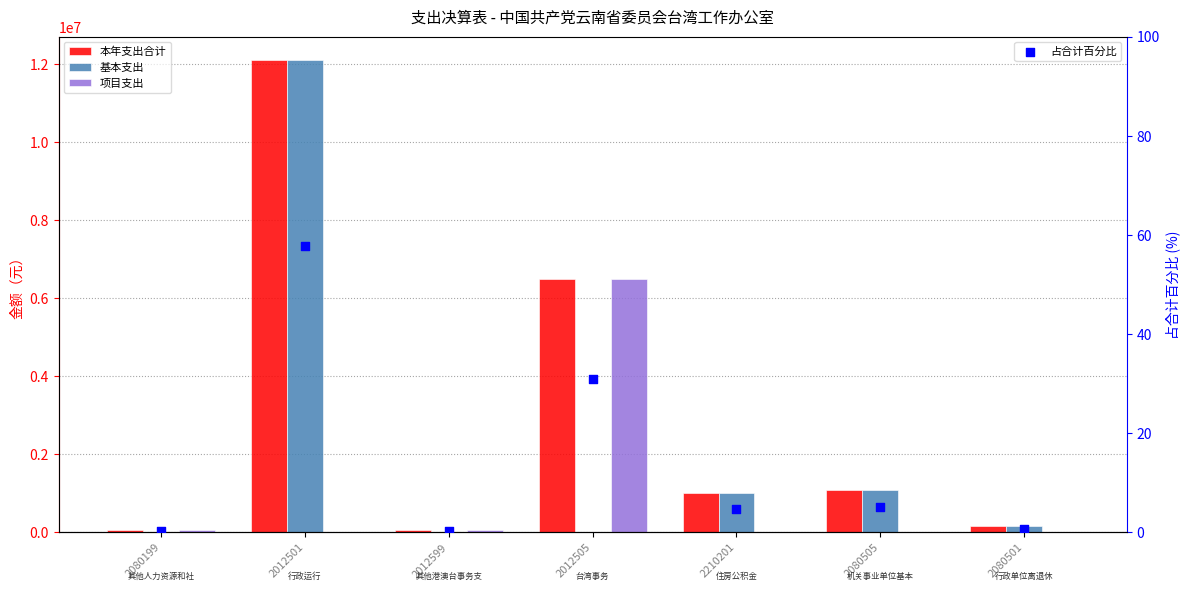

Which series has the largest Y range (max minus min)?

基本支出